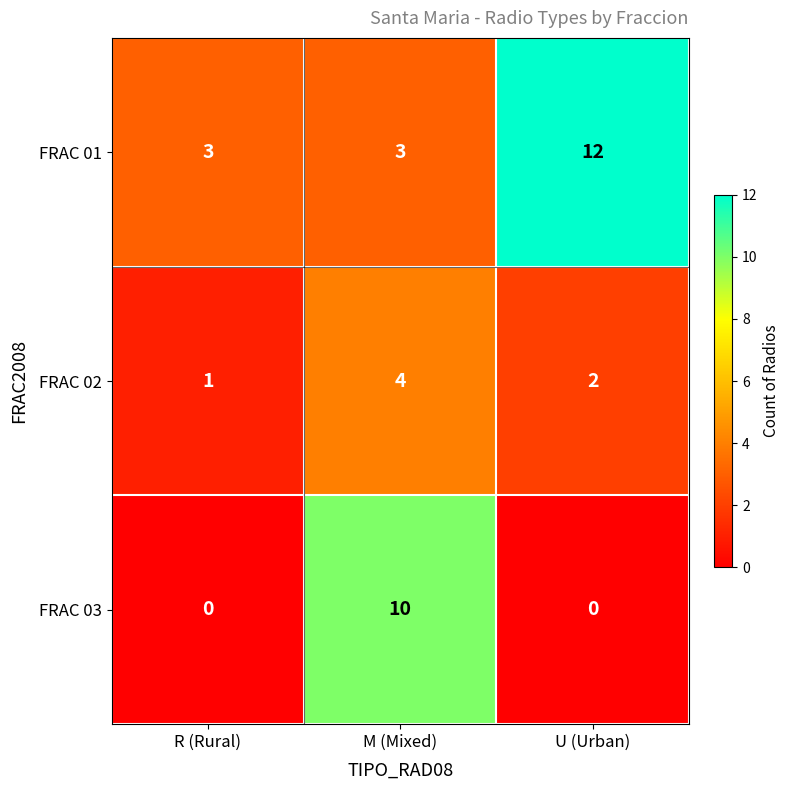

What is the total value across all series at R (Rural)?

4